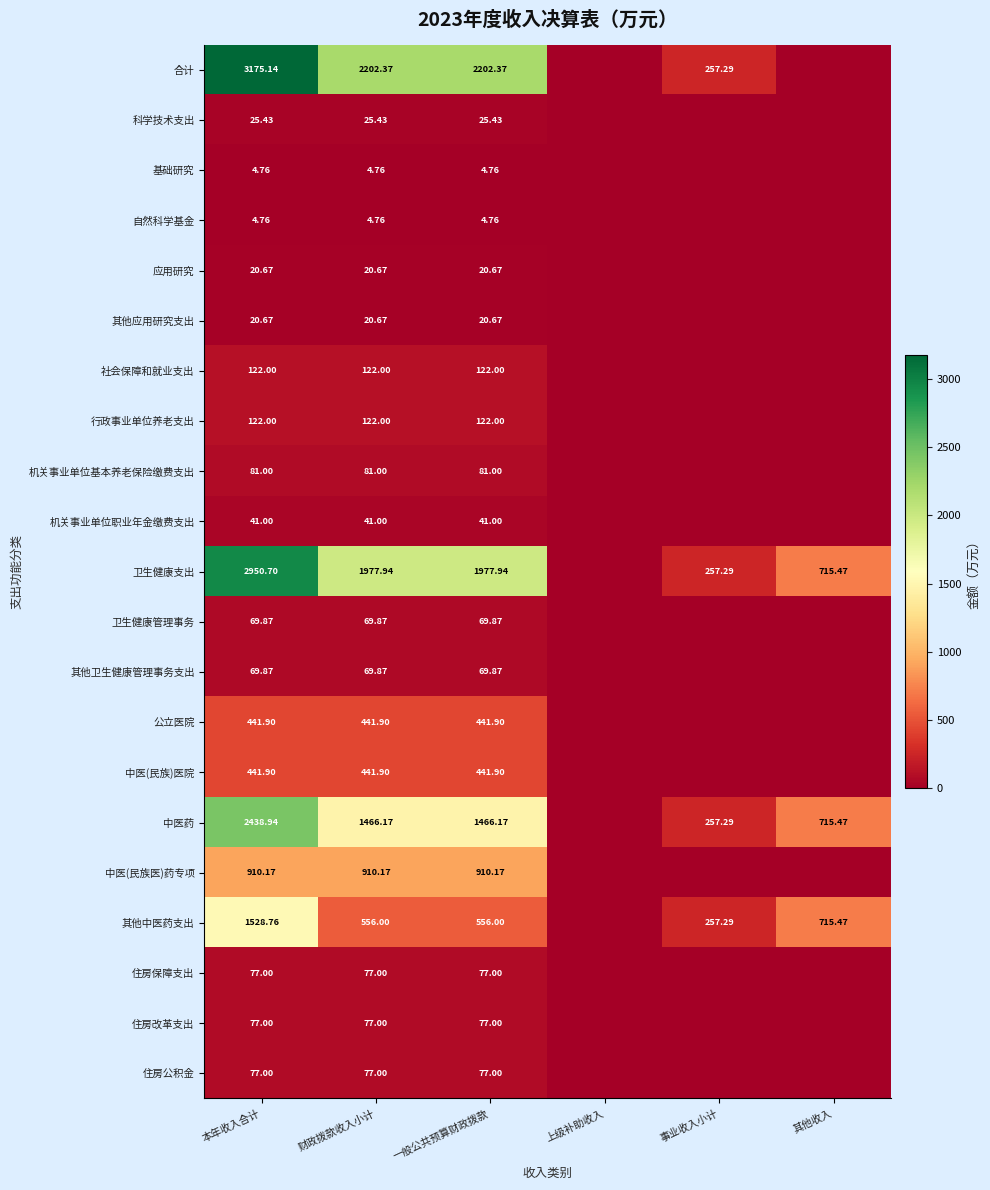

Is the value of 住房改革支出 at 本年收入合计 greater than the value of 机关事业单位基本养老保险缴费支出 at 财政拨款收入小计?

No